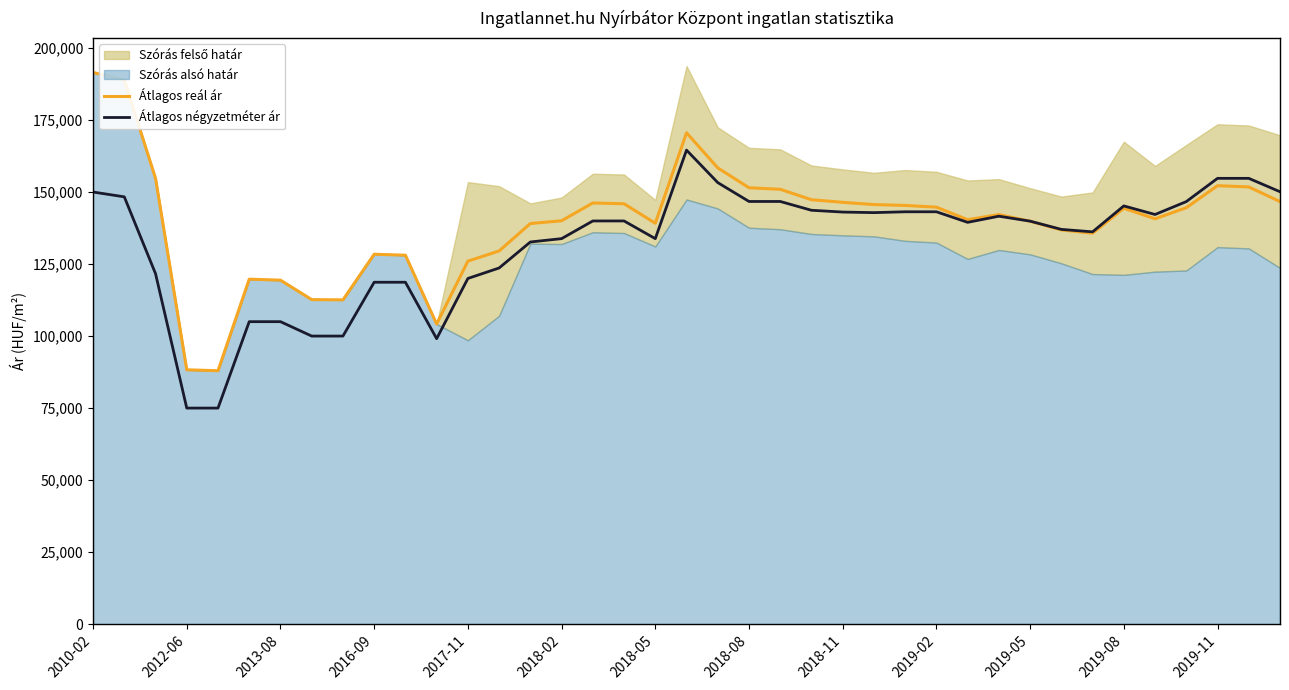

What is the lowest value of the Átlagos reál ár series?

87961